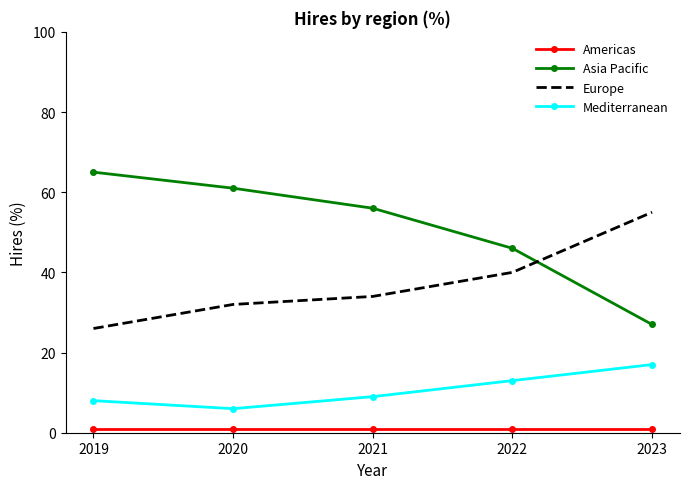

Which series changed the most between 2020 and 2022?

Asia Pacific